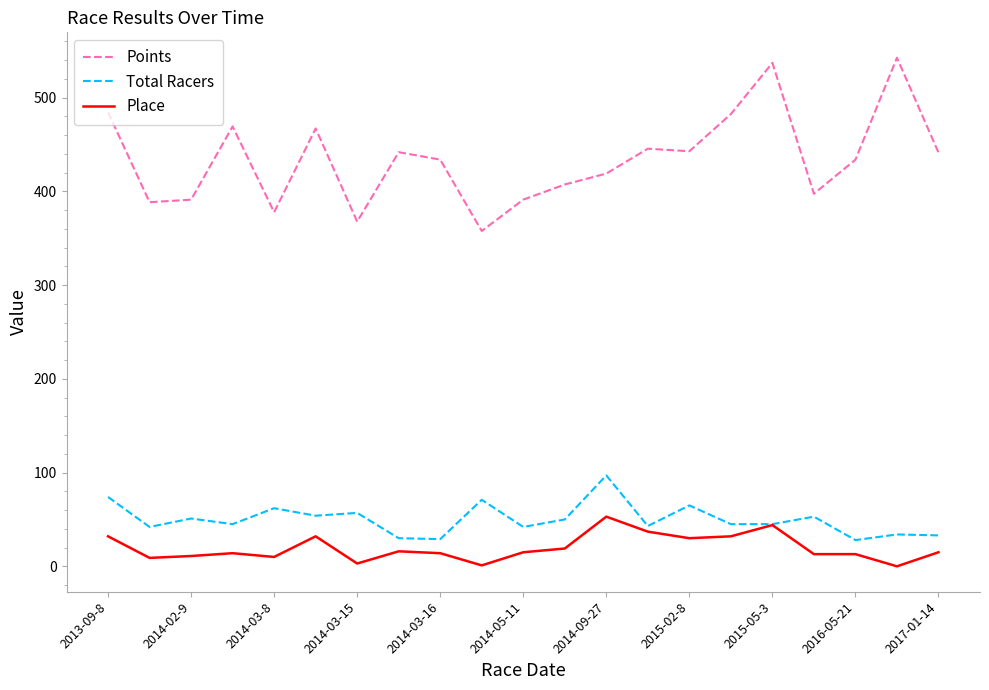

Rank the series by their maximum value, from highest to lowest.

Points, Total Racers, Place